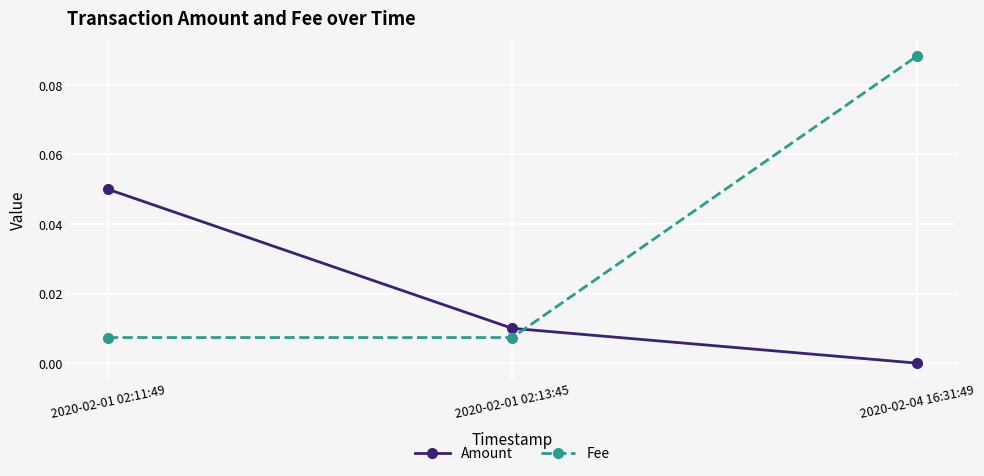

Which series has the largest range (max minus min)?

Fee